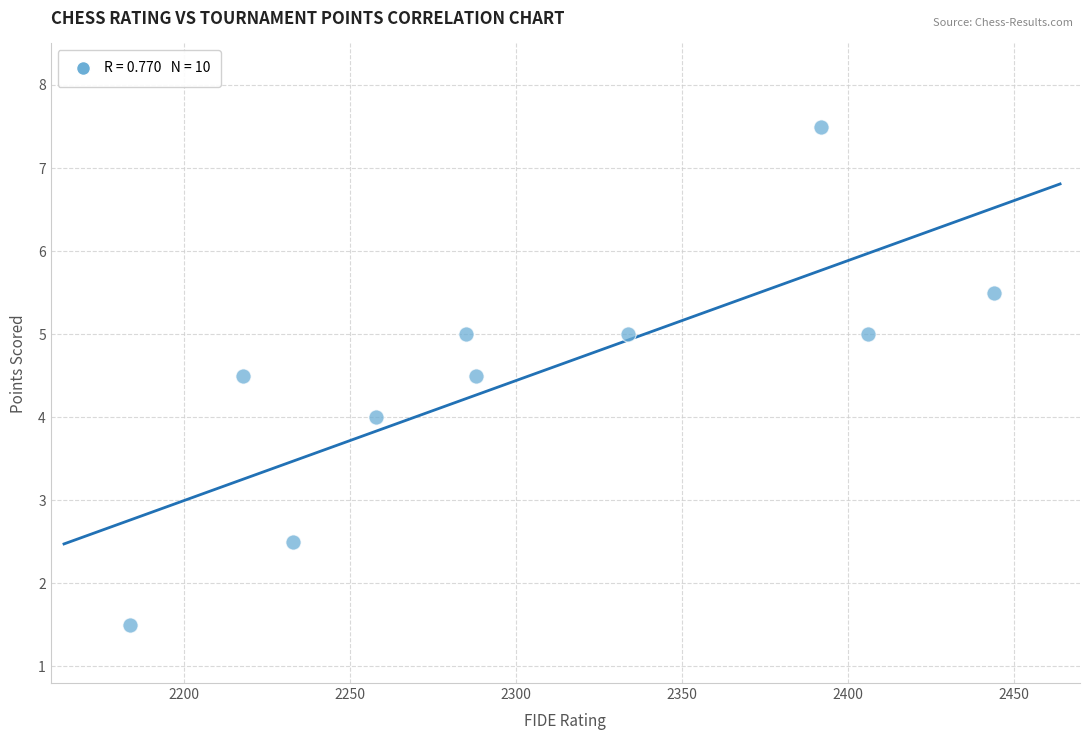

What is the average Y value?

4.5